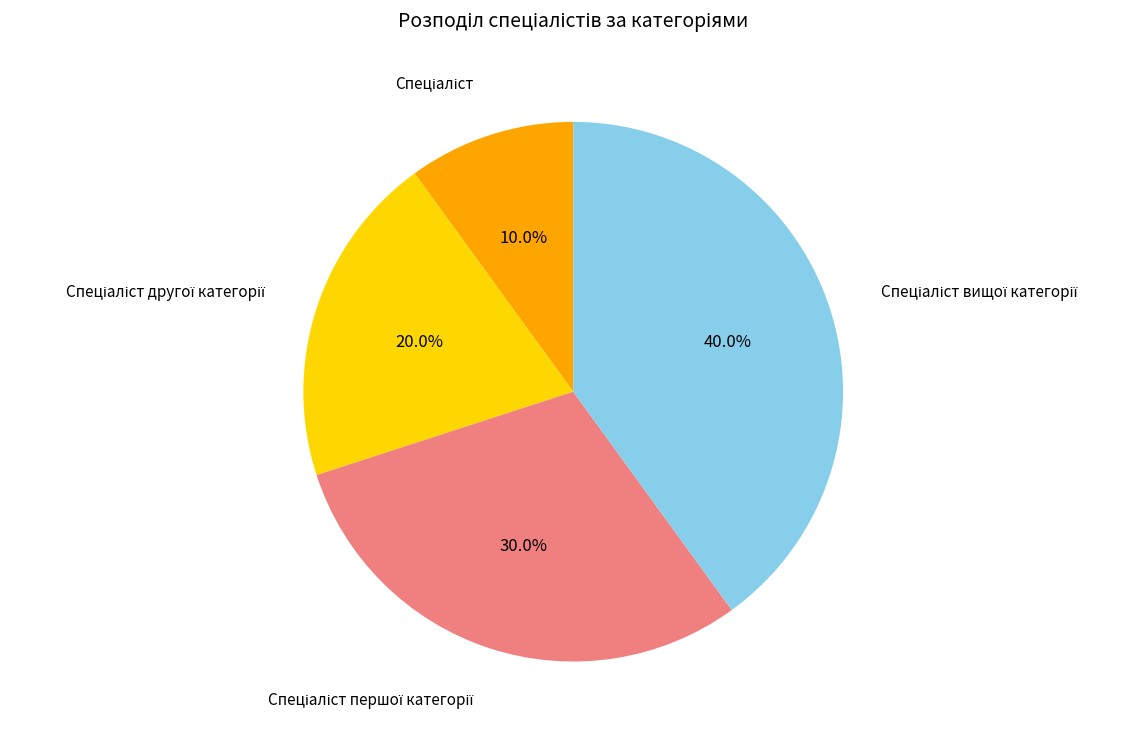

Does any single category account for the majority?

No